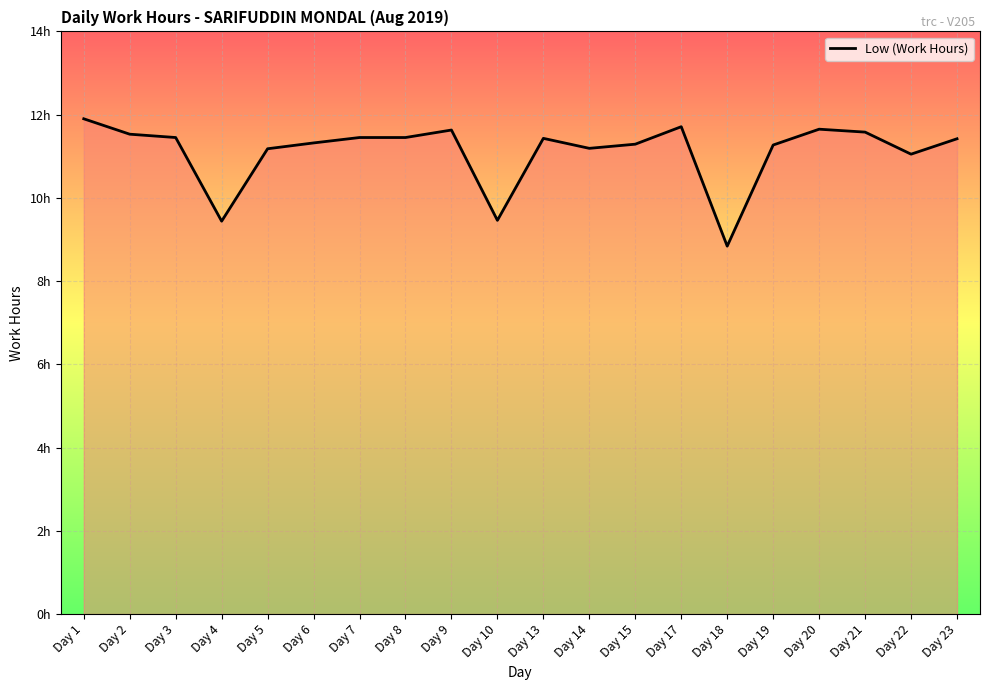

The chart shows a value of 11.2 at Day 5. True or false?

True